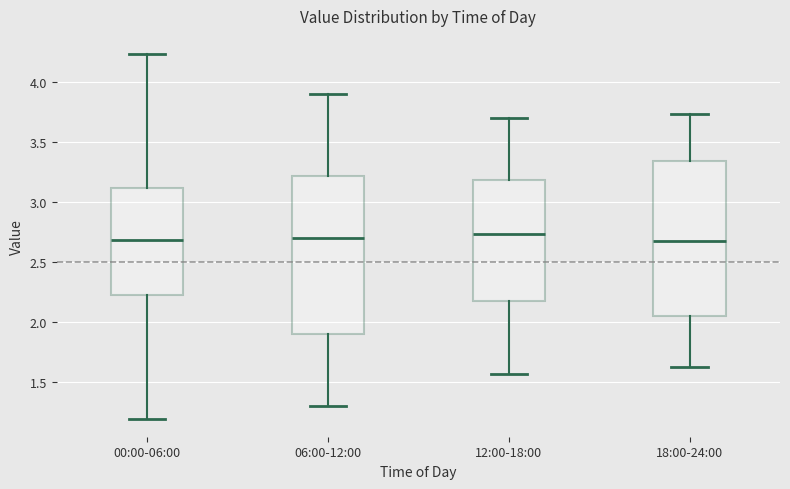

Reading left to right, transcribe this box plot: for each box, give where its median line is, the range the box spans, and where its two whiskers end, as read against the y-axis. The values are not printed on the chart, so give them approximately, as read against the axis.

00:00-06:00: median 2.70, box 2.25 to 3.10, whiskers 1.20 to 4.25
06:00-12:00: median 2.70, box 1.90 to 3.20, whiskers 1.30 to 3.90
12:00-18:00: median 2.75, box 2.20 to 3.20, whiskers 1.55 to 3.70
18:00-24:00: median 2.70, box 2.05 to 3.35, whiskers 1.65 to 3.75